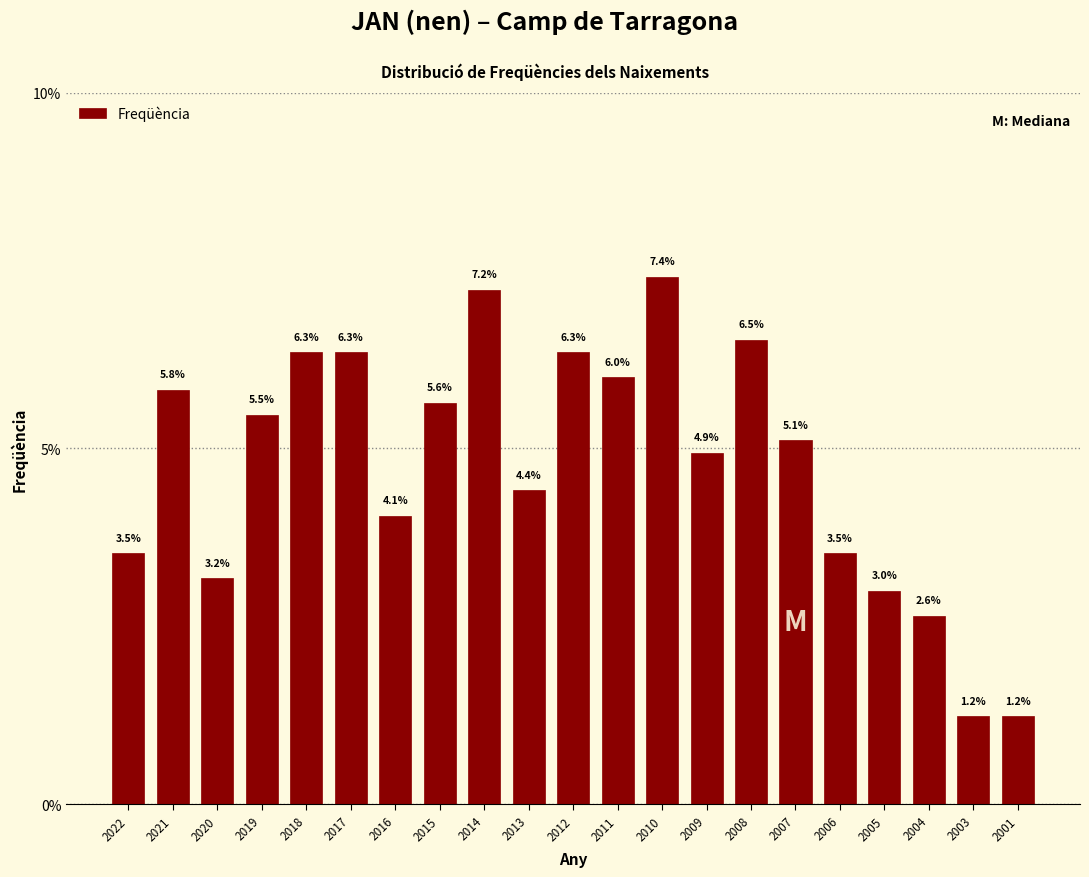

Reading right to left, extract all data points from this chart.

1.2	1.2	2.6	3.0	3.5	5.1	6.5	4.9	7.4	6.0	6.3	4.4	7.2	5.6	4.1	6.3	6.3	5.5	3.2	5.8	3.5